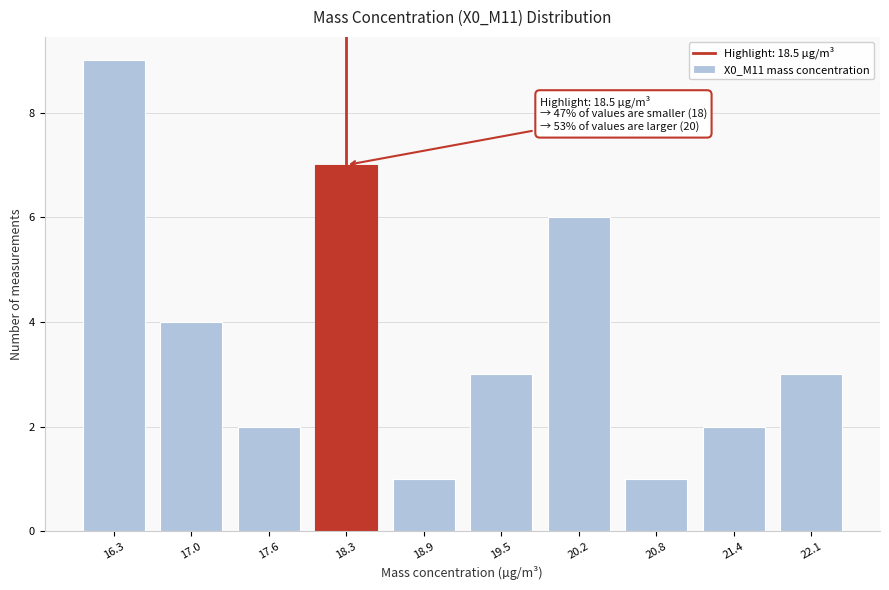

Reading left to right, what are all the values shown in this chart?

16.3=9	17.0=4	17.6=2	18.3=7	18.9=1	19.5=3	20.2=6	20.8=1	21.4=2	22.1=3